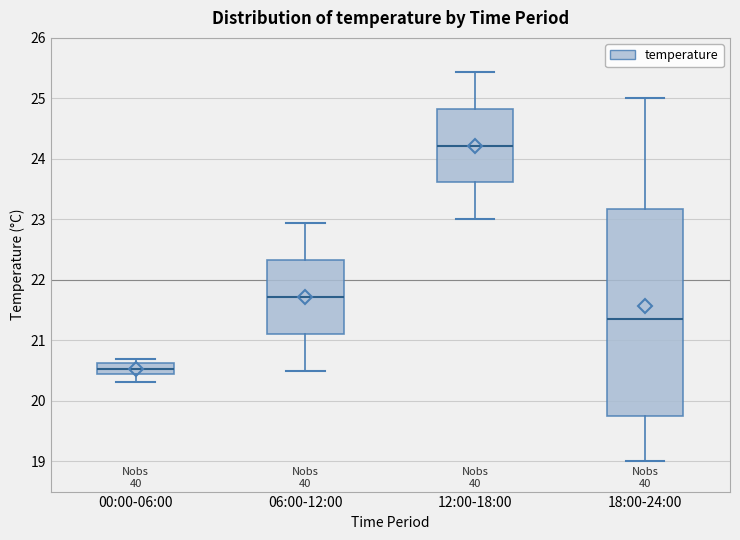

Where is the lower edge of the box for 06:00-12:00 on the y-axis? The values are not printed on the chart, so give them approximately, as read against the axis.

21.1